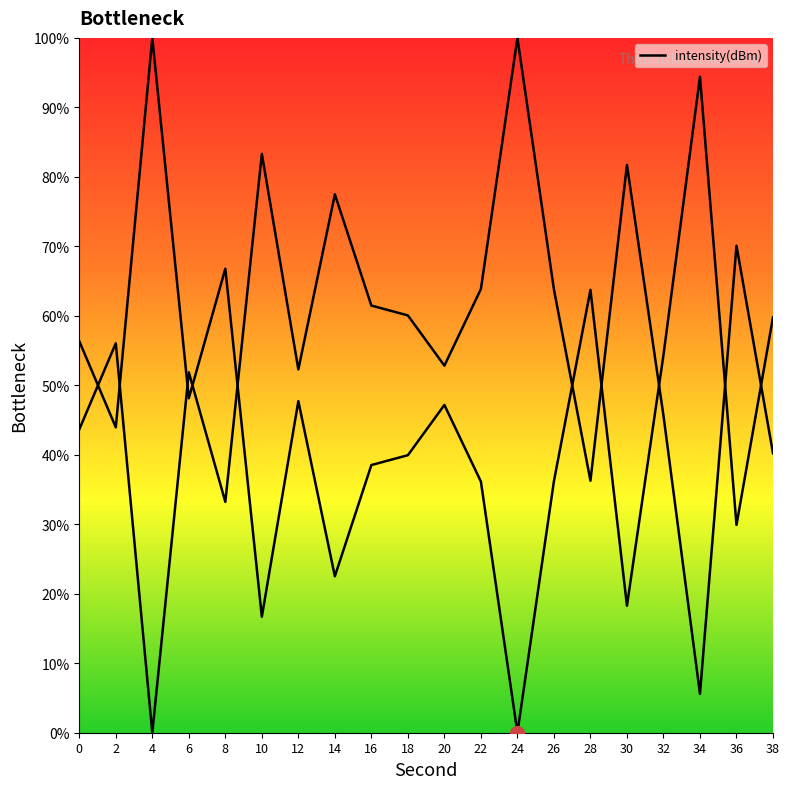

What is the value of the 18th point from the left?

94.4